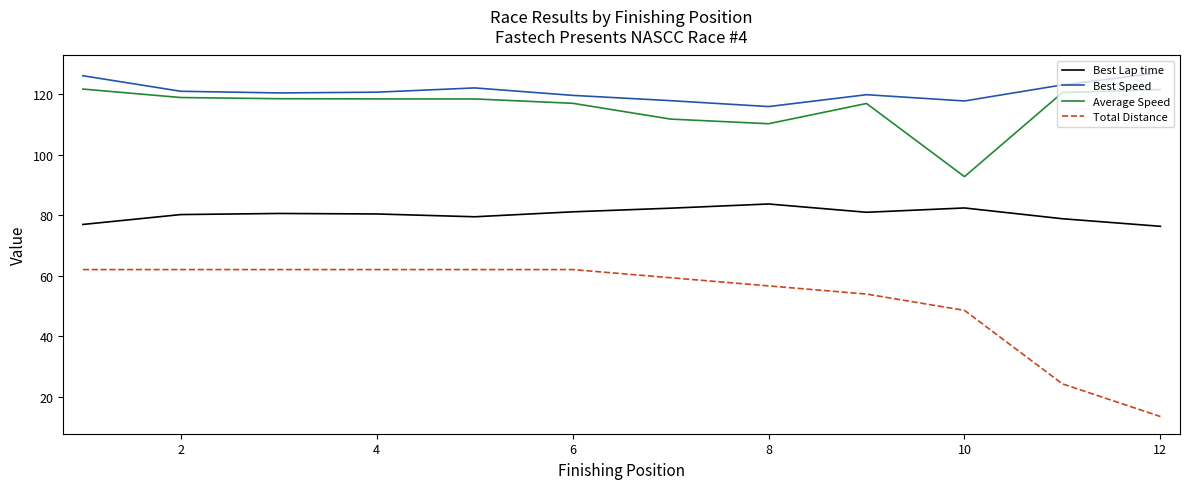

What is the smallest value displayed?

13.5